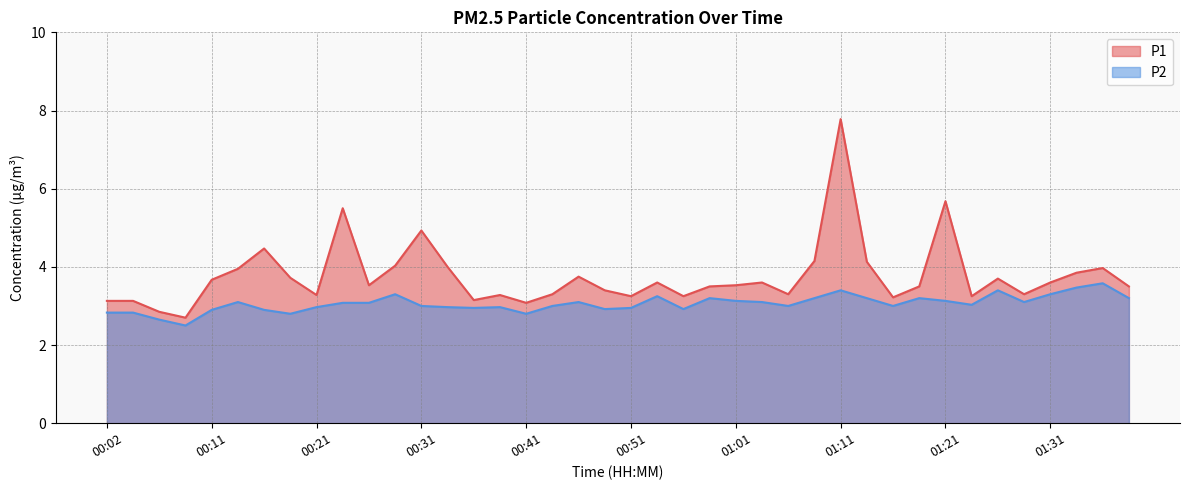

What position from the right is 00:33?

27